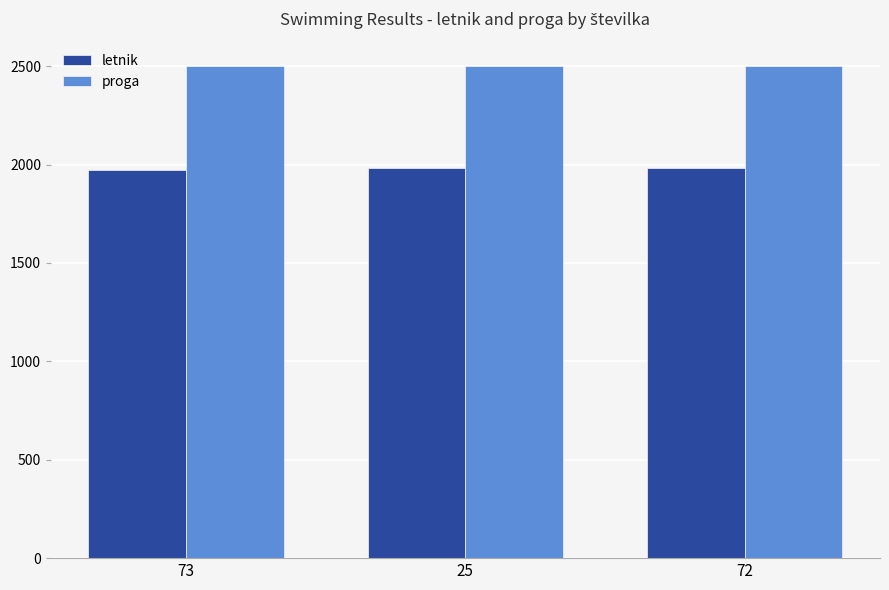

What is the maximum value shown in the chart?

2500